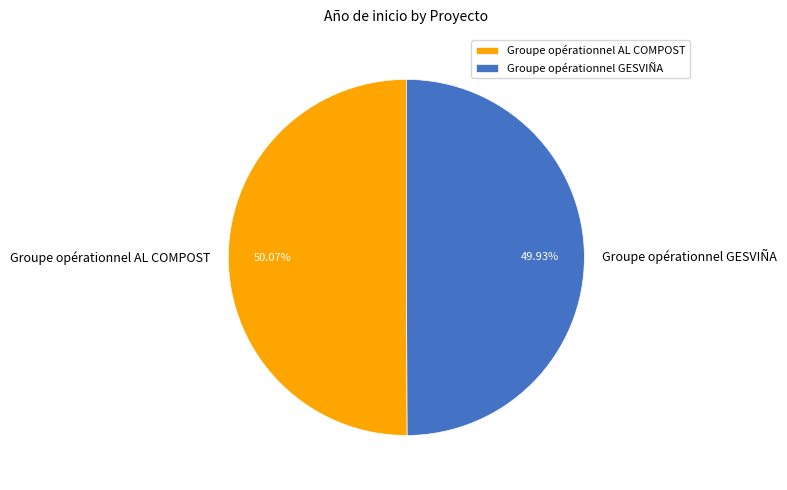

Is there a majority slice in this chart?

Yes